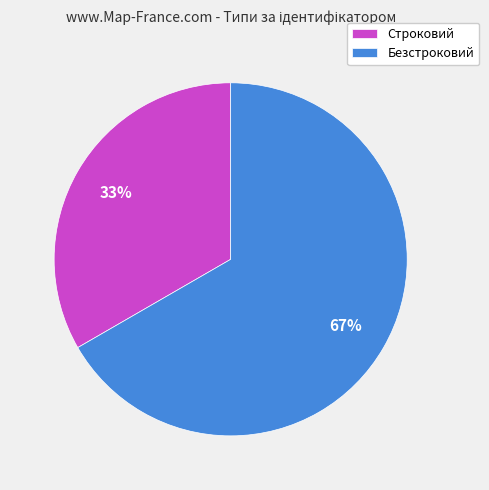

To the nearest percent, what percentage of the pie is Безстроковий?

67%